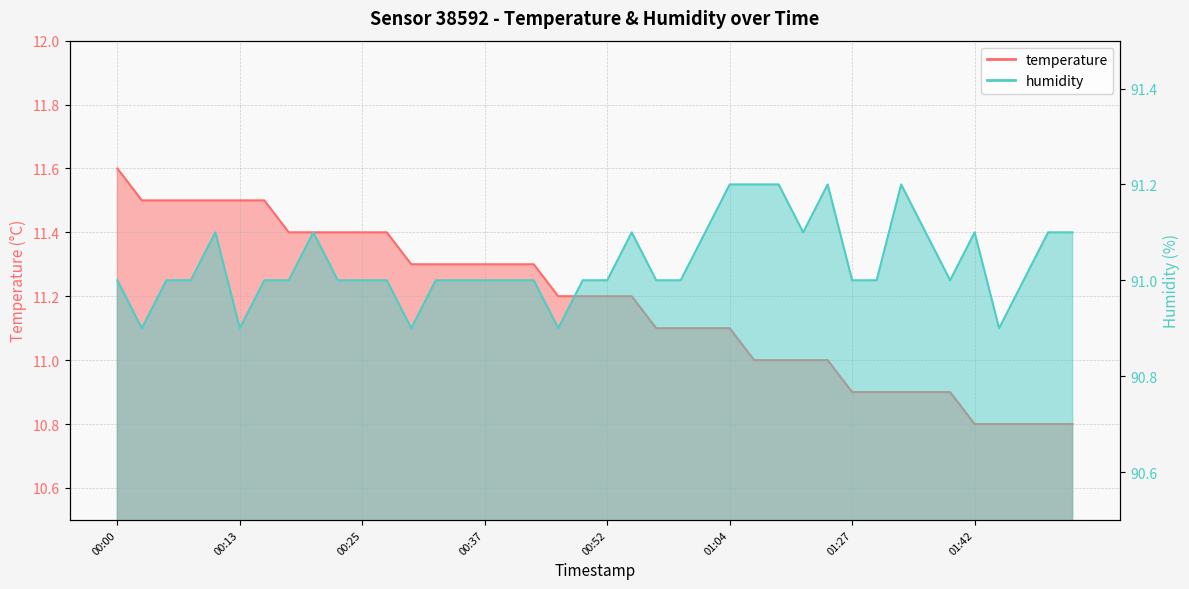

Is it true that temperature equals 15.7 at 01:21?

False